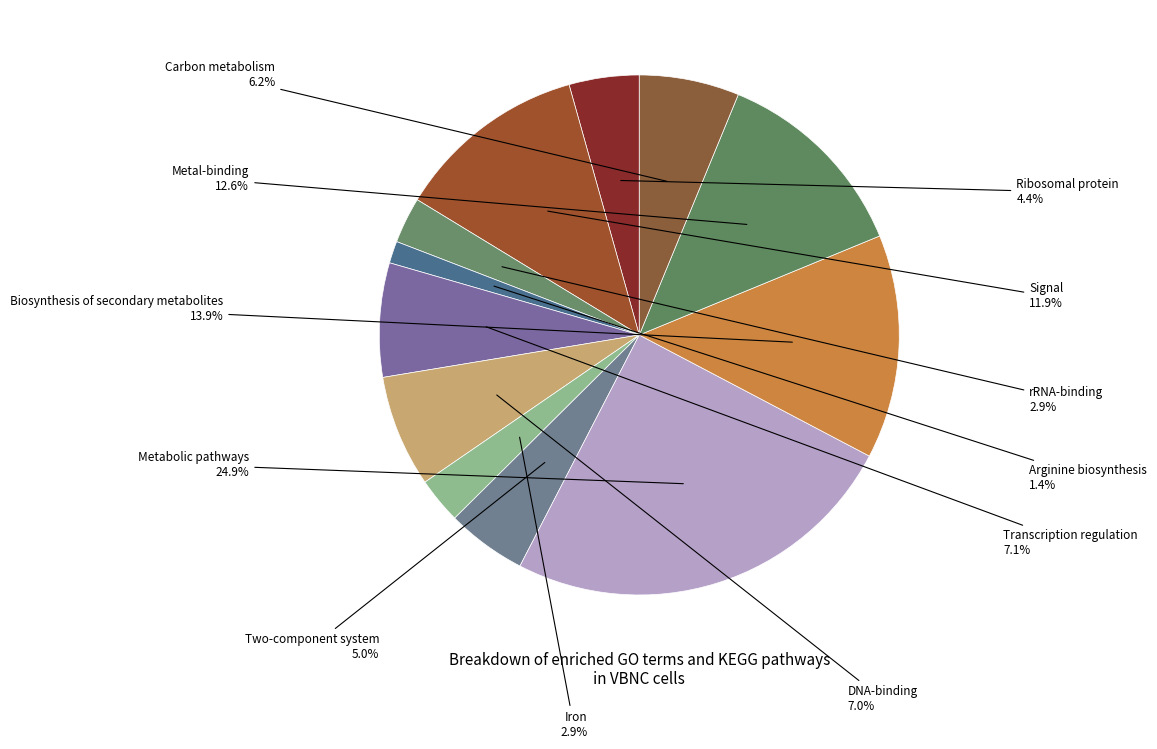

Is there a majority slice in this chart?

No